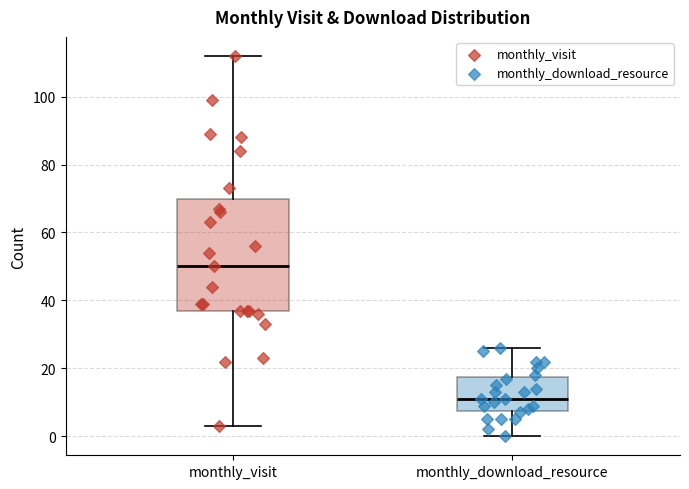

Comparing the boxes themselves (not the whiskers), which one is the tallest?

monthly_visit